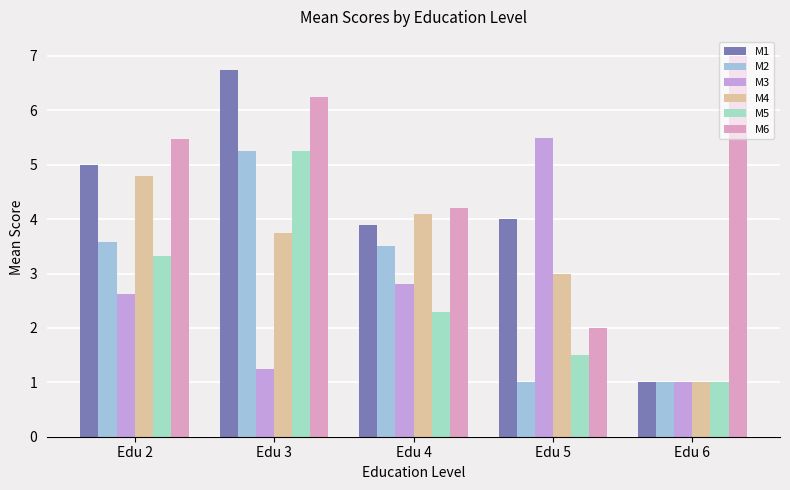

What are all the series names shown in the legend?

M1, M2, M3, M4, M5, M6